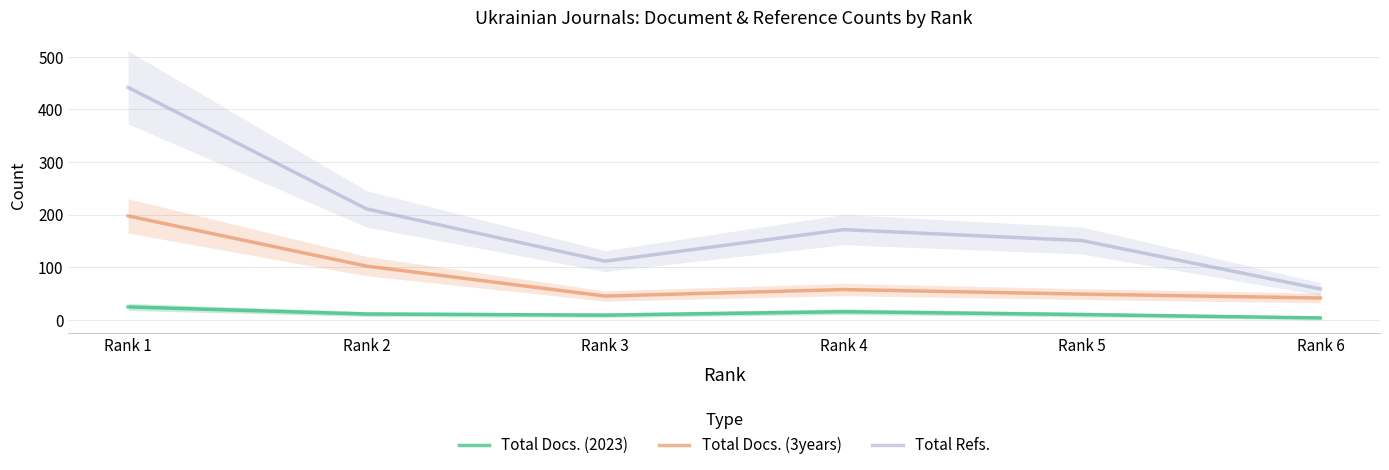

True or false: Total Docs. (3years) and Total Refs. intersect in this chart.

False